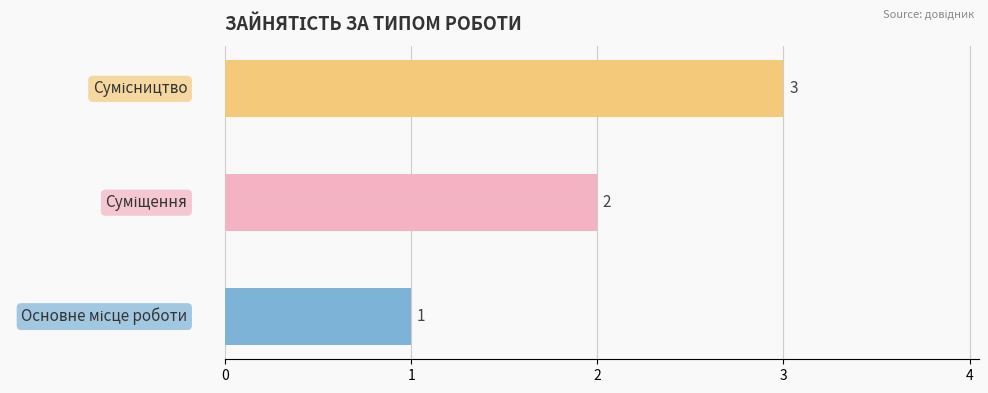

How many data points does each series have?

3